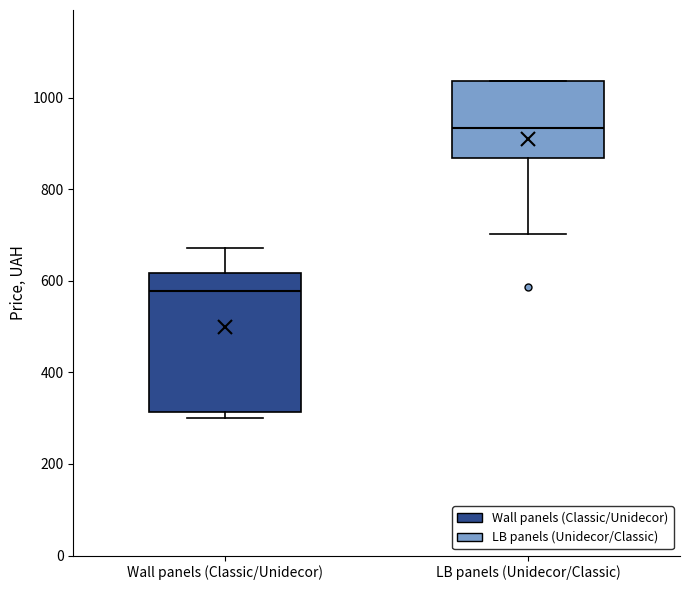

Which box has the highest median line?

LB panels (Unidecor/Classic)